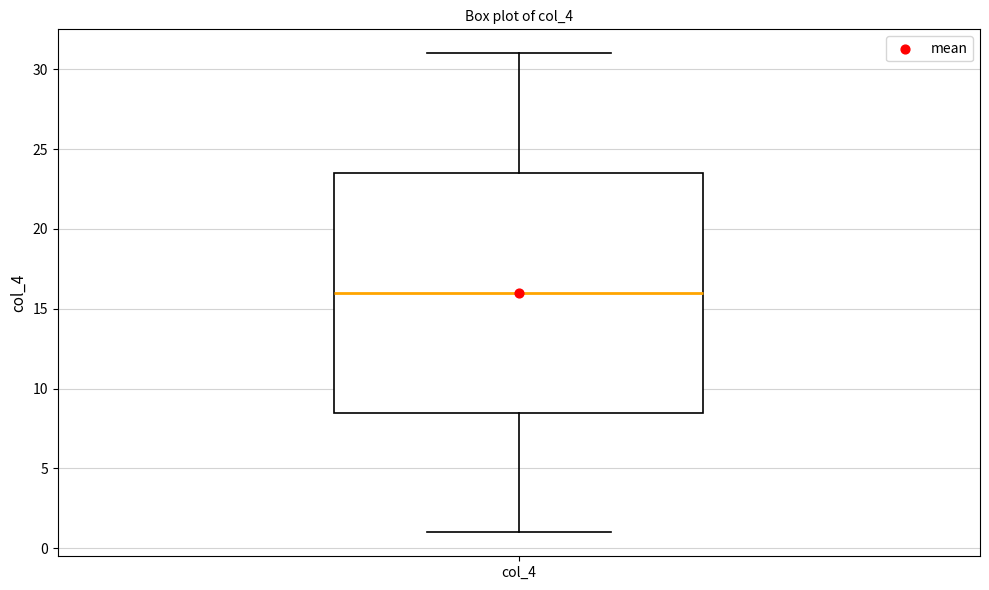

Transcribe this box plot: give where the median line is, the range the box spans, and where the two whiskers end, as read against the y-axis. The values are not printed on the chart, so give them approximately, as read against the axis.

median 16.0, box 8.5 to 23.5, whiskers 1.0 to 31.0